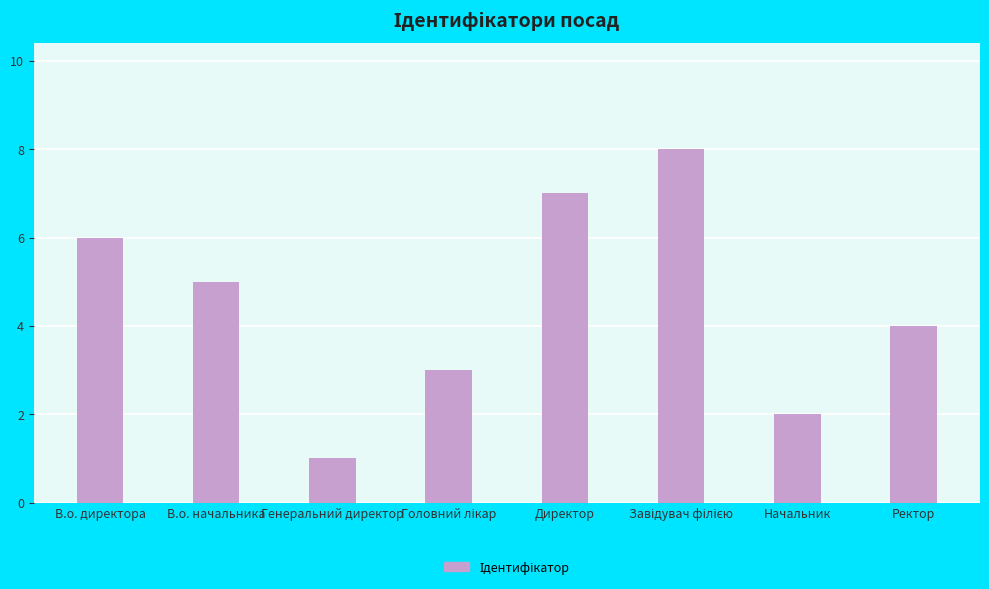

Reading left to right, extract all data points from this chart.

6	5	1	3	7	8	2	4